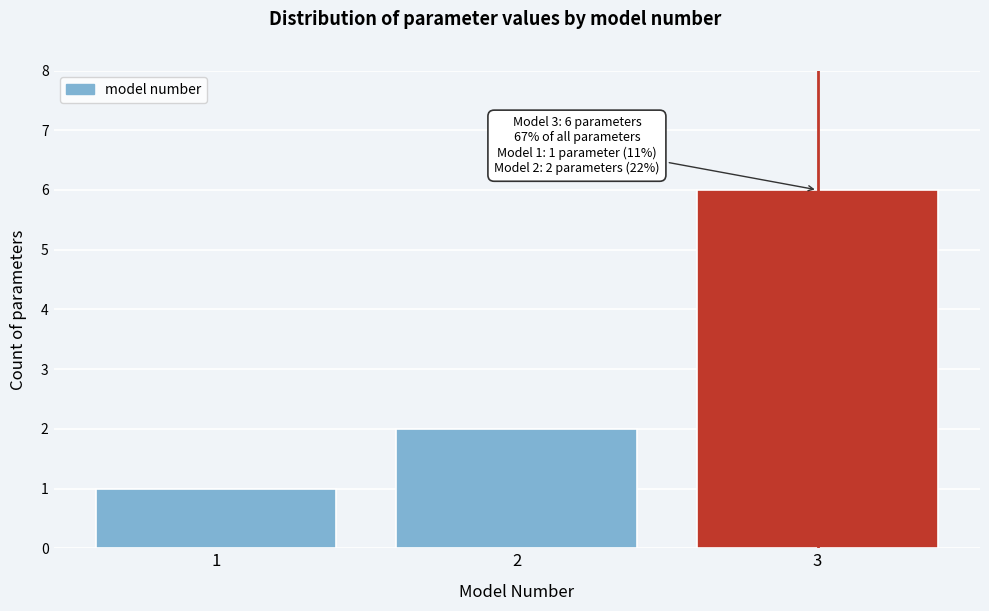

Over which range of the x-axis is the bar tallest?

2.5 to 3.5